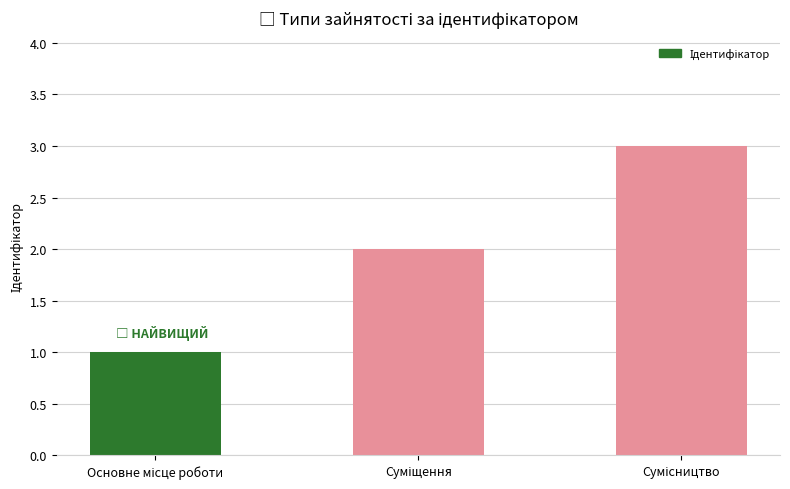

What is the greatest value displayed?

3